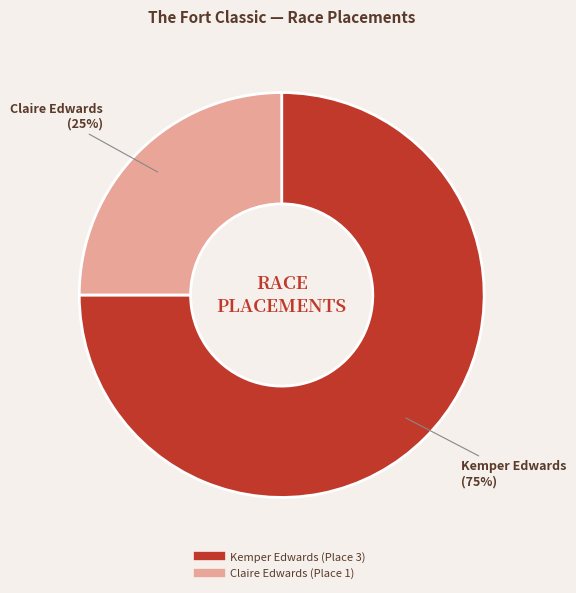

To the nearest percent, what is the average slice percentage?

50%